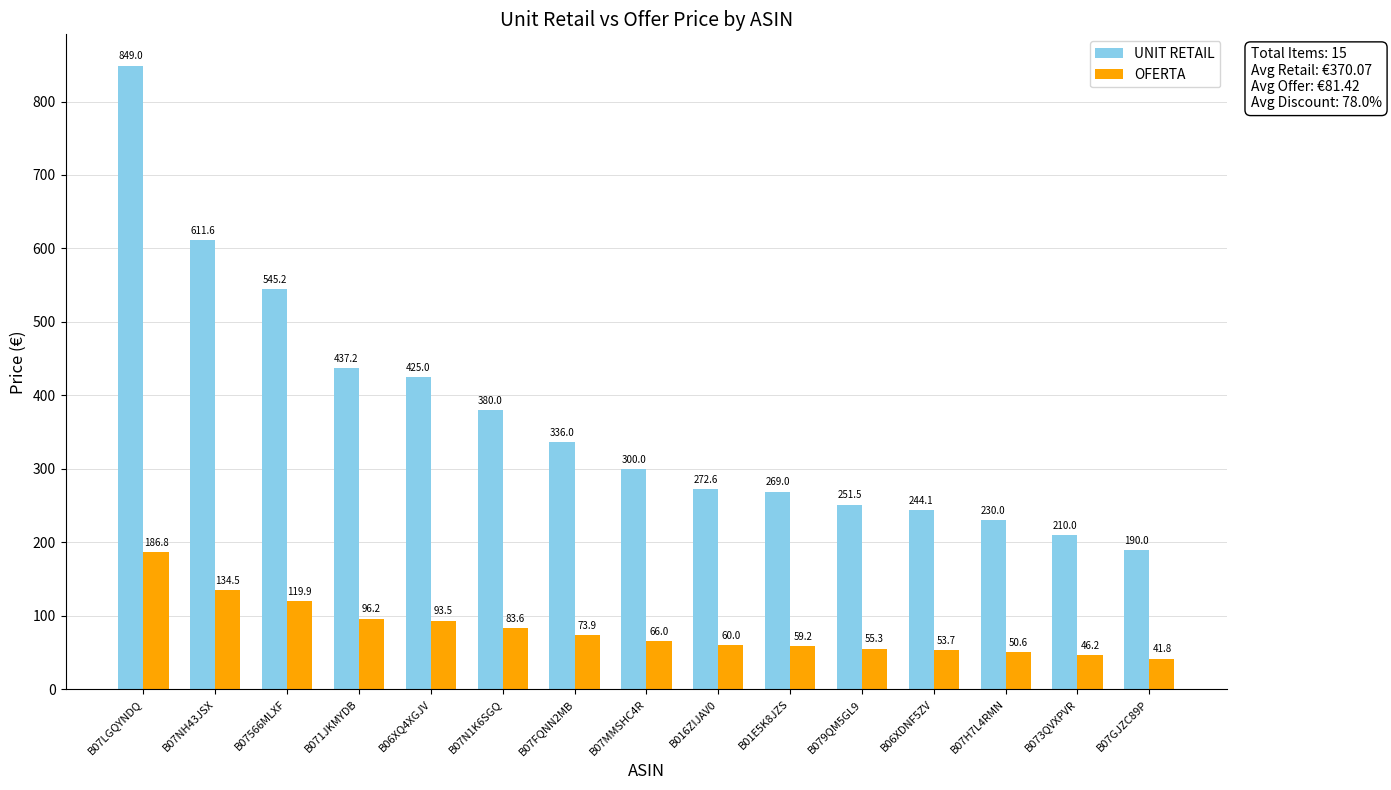

Where is OFERTA nearest to the value 114?

B07566MLXF